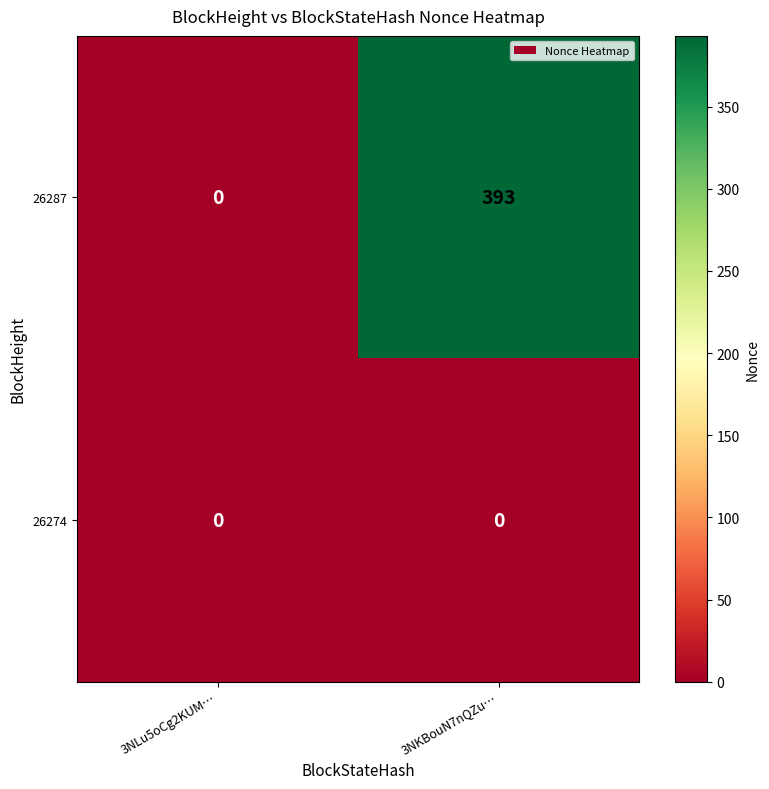

At which category is the sum across all series the highest?

3NKBouN7nQZu…